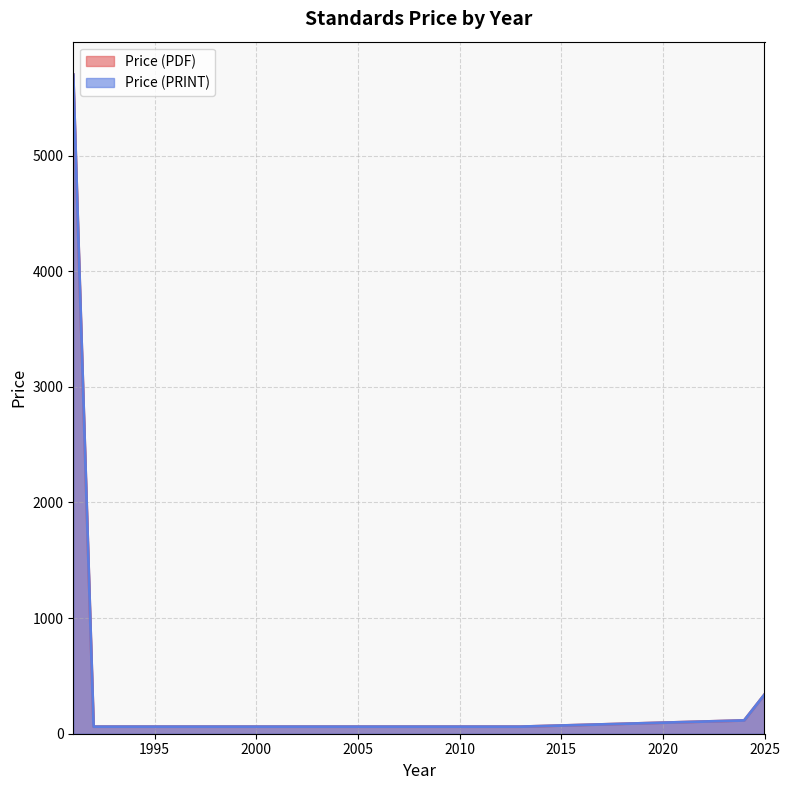

What is the sum of the Price (PRINT) values at 2025 and 2004?

367.0